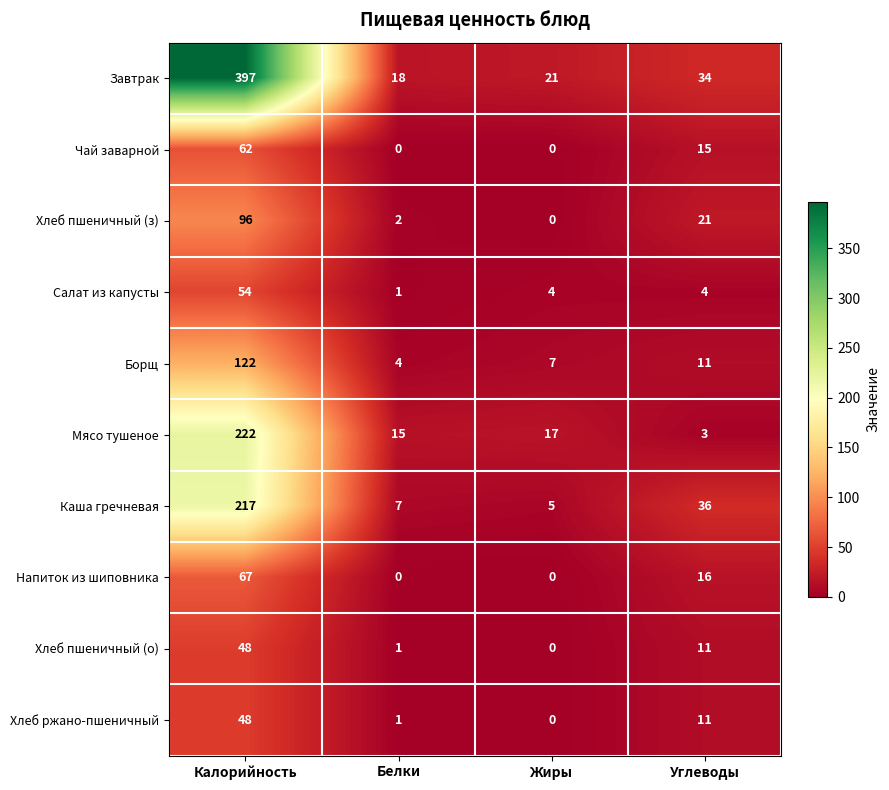

True or false: Чай заварной has a value of 0 at Жиры.

True